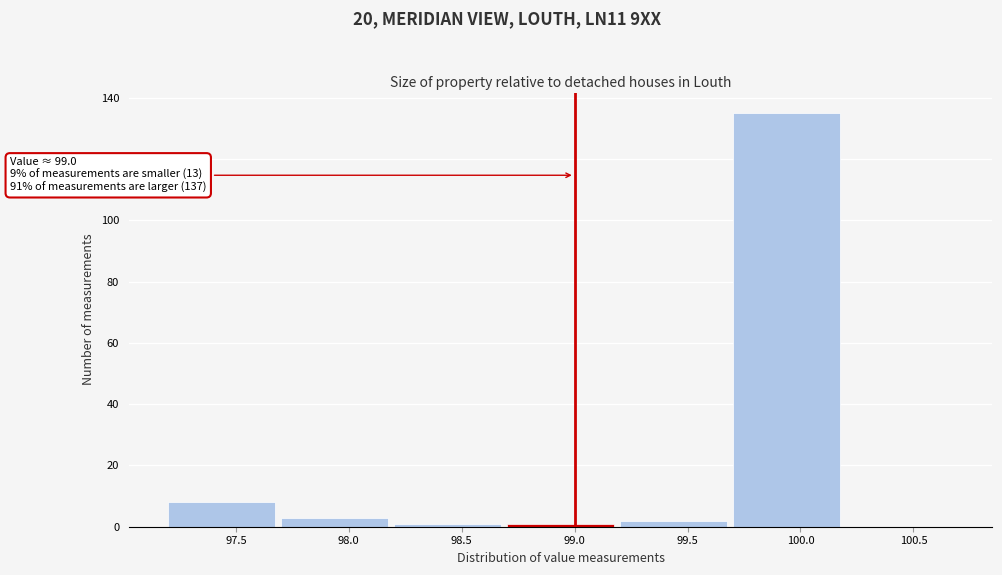

Which range on the x-axis has the tallest bar?

99.7 to 100.2